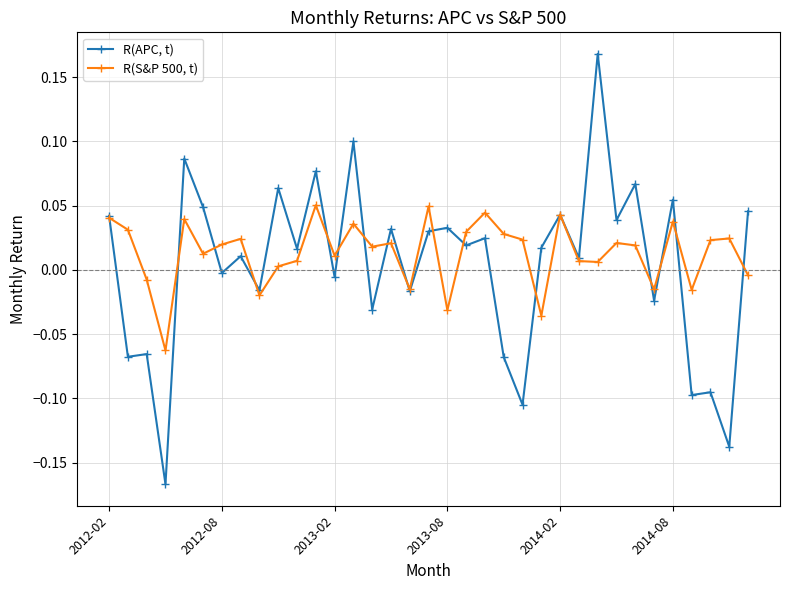

List the series in order of their peak value, lowest first.

R(S&P 500, t), R(APC, t)